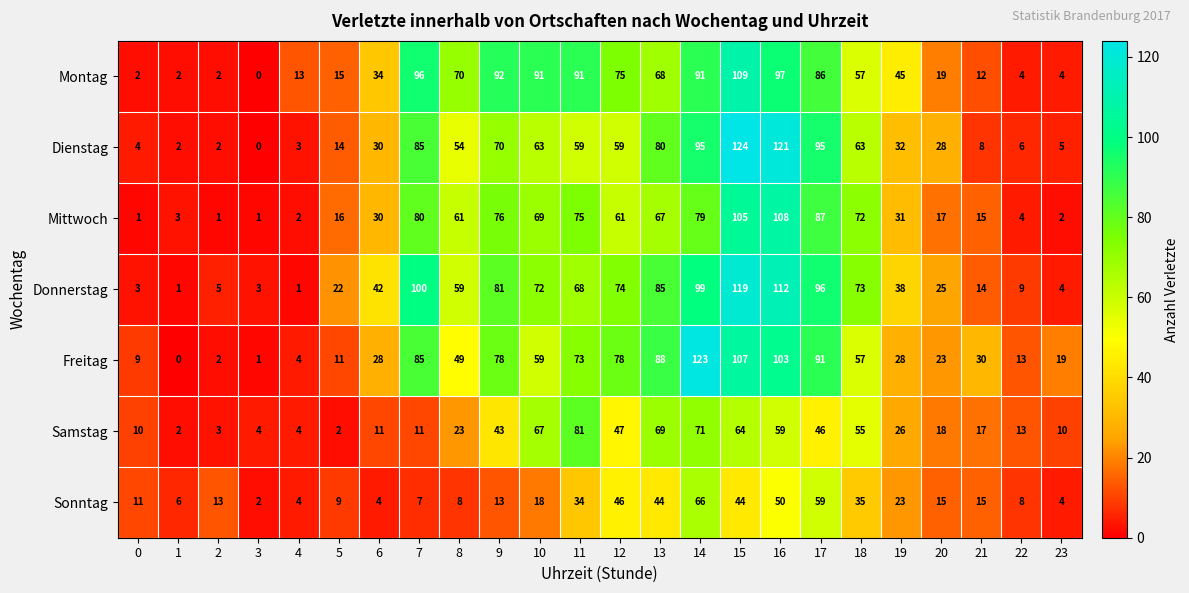

Read the Samstag value at 16, to the nearest 5.

60